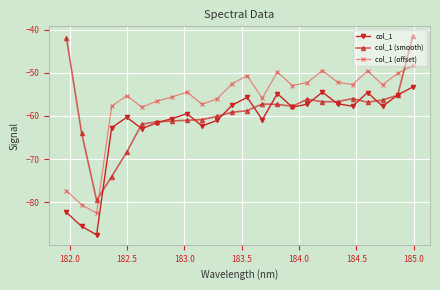

True or false: col_1 has more than 0 points higher than both neighbors.

True